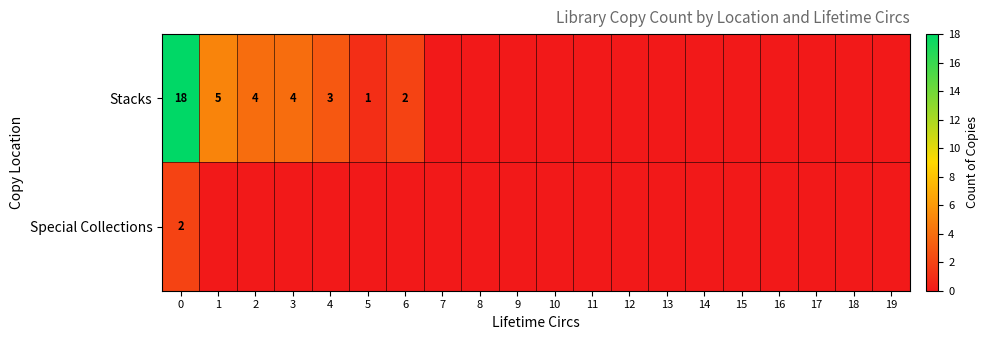

Is the value of row_1 at 2 greater than the value of row_0 at 11?

No